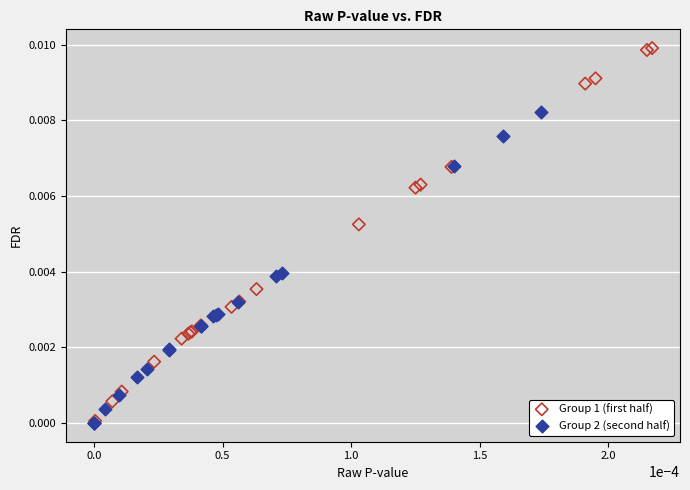

Which series reaches the maximum Y coordinate?

Group 1 (first half)